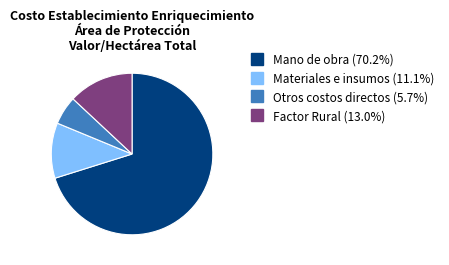

How many slices are in this pie chart?

4